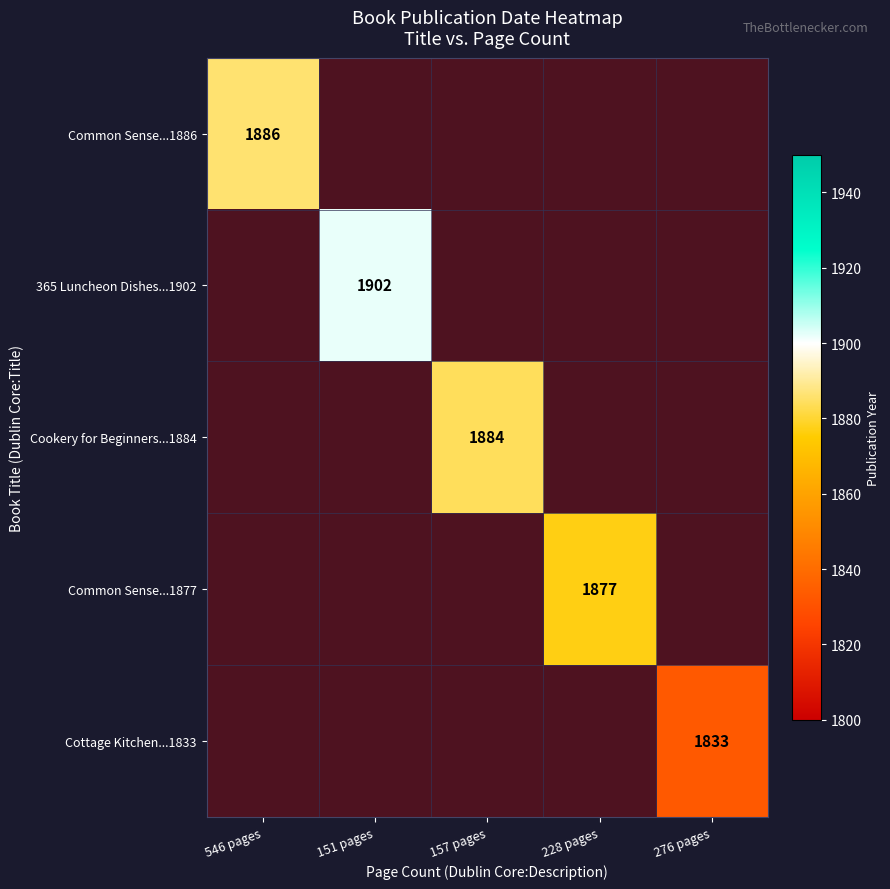

What is the maximum value shown in the chart?

1902.0